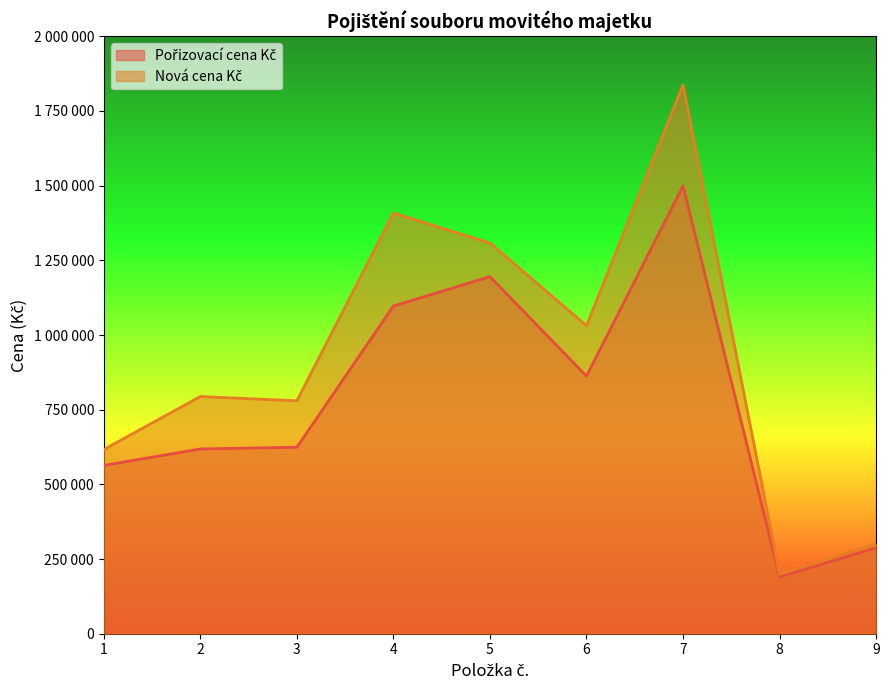

Reading right to left, what are all the values shown in this chart?

Pořizovací cena Kč: 287500	190197	1499130	862408	1195440	1097068	624384	618534	563423
Nová cena Kč: 301156	199231	1837334	1031181	1308050	1408526	779793	794136	616497